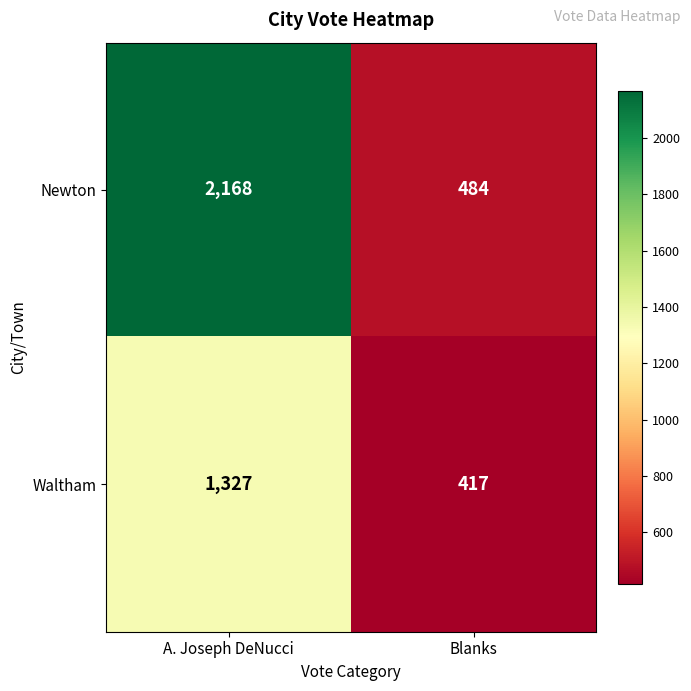

Rank the series by their average value, from highest to lowest.

Newton, Waltham